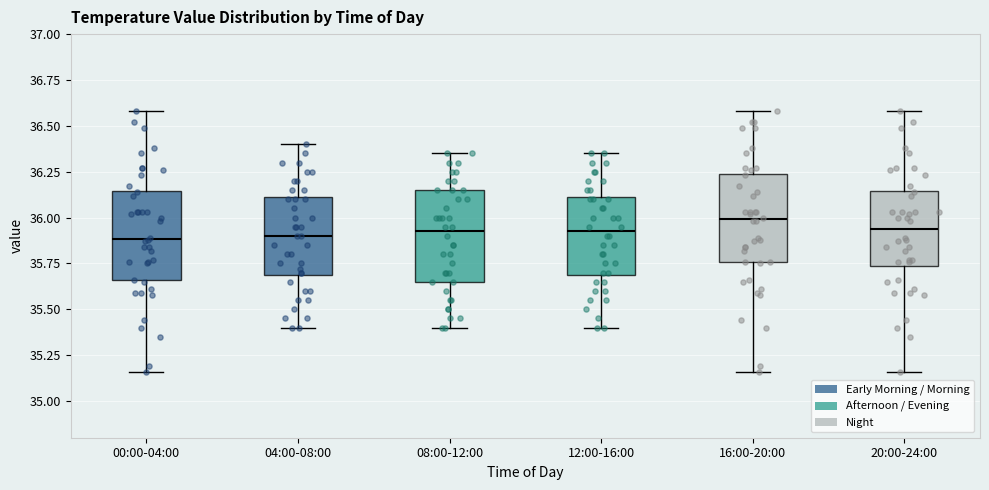

Where does the median line of the box for 04:00-08:00 sit on the y-axis? The values are not printed on the chart, so give them approximately, as read against the axis.

35.90